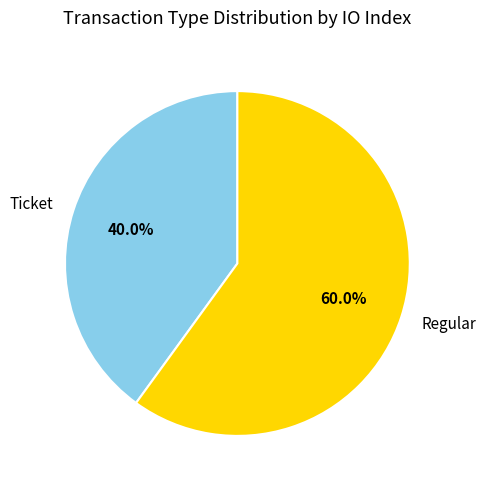

Which slice is the largest?

Regular